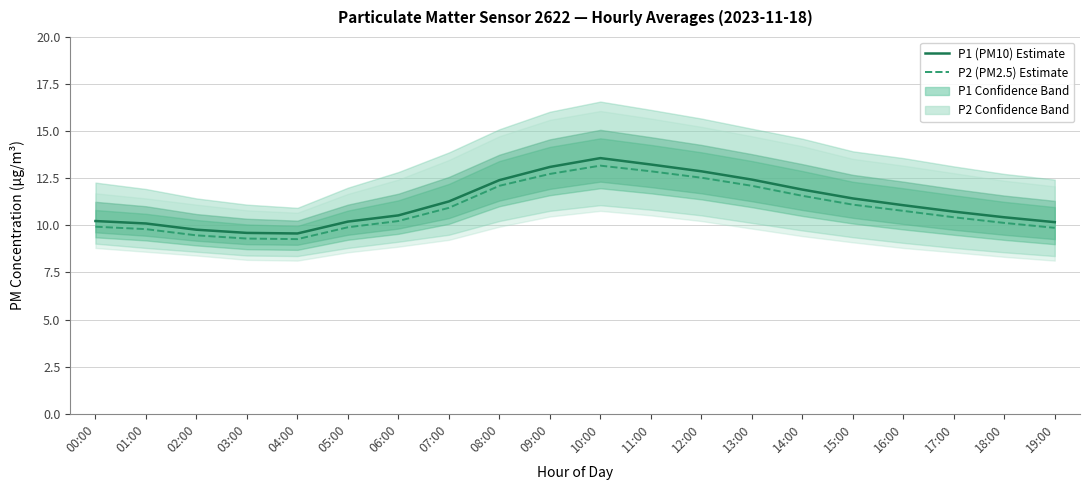

The value of P1 (PM10) Estimate at 05:00 is 16.1. True or false?

False